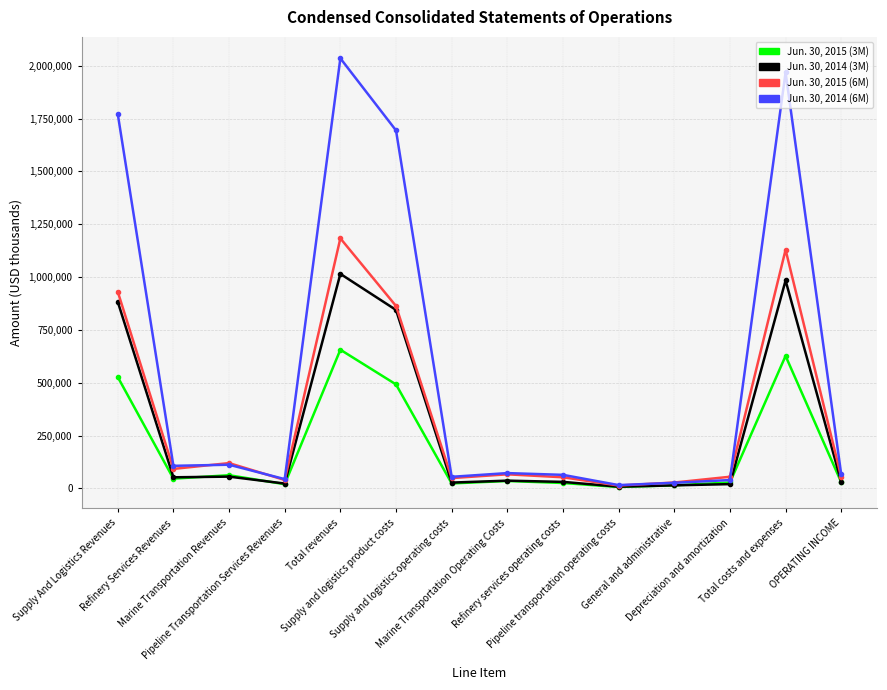

What position from the left is Marine Transportation Operating Costs?

8